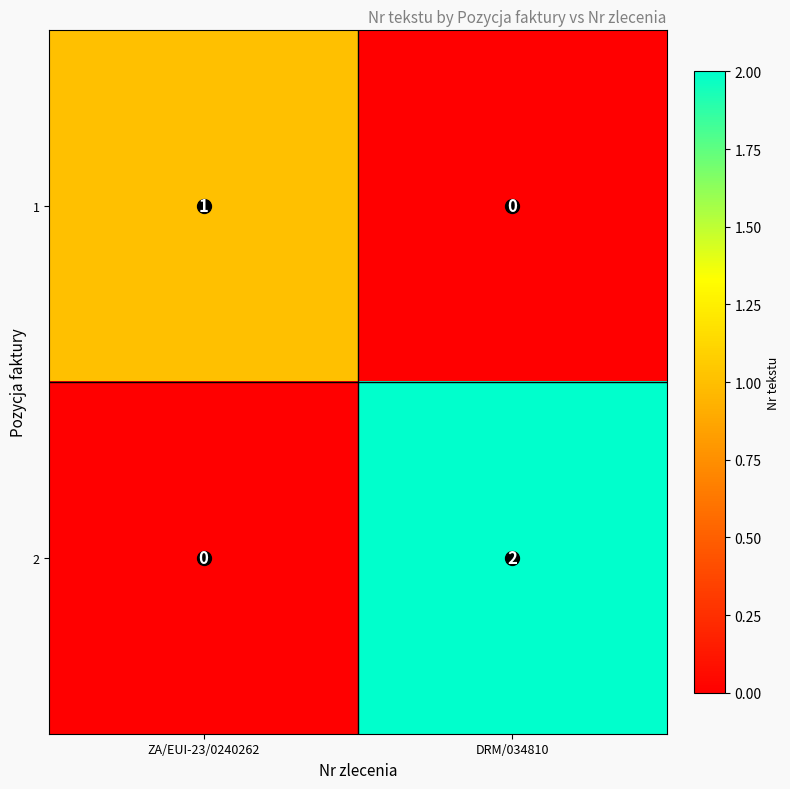

The 1 series shows 0 at ZA/EUI-23/0240262. True or false?

False